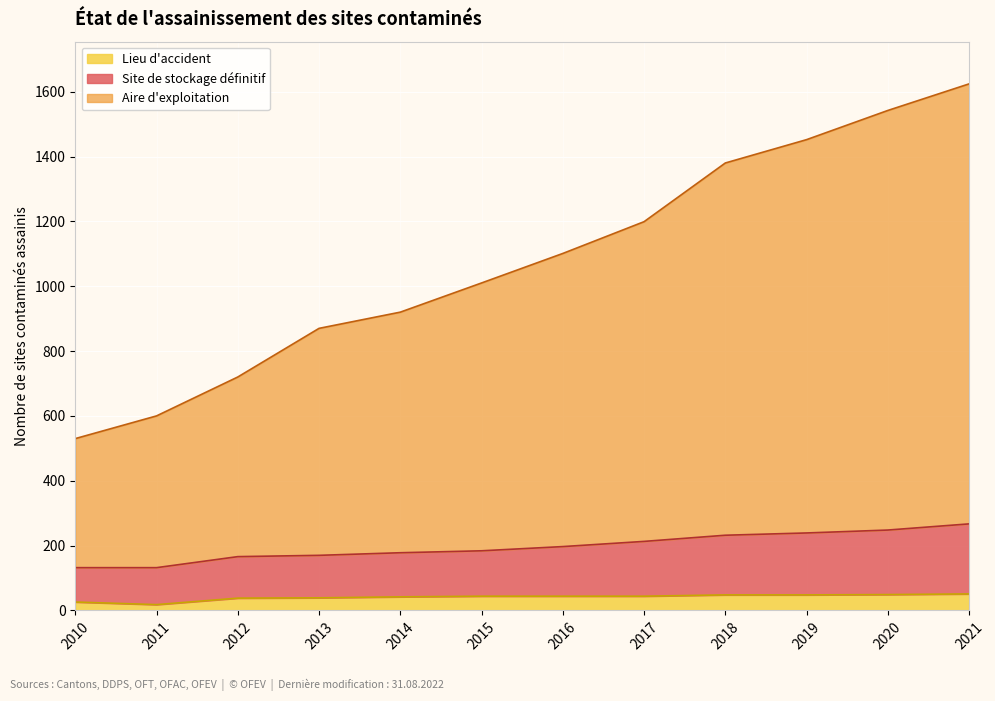

Is the value of Aire d'exploitation at 2010 greater than the value of Site de stockage définitif at 2016?

Yes